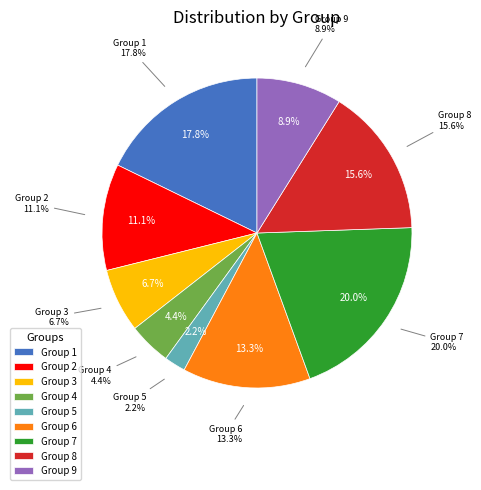

To the nearest percent, what percentage of the pie is 2?

11%